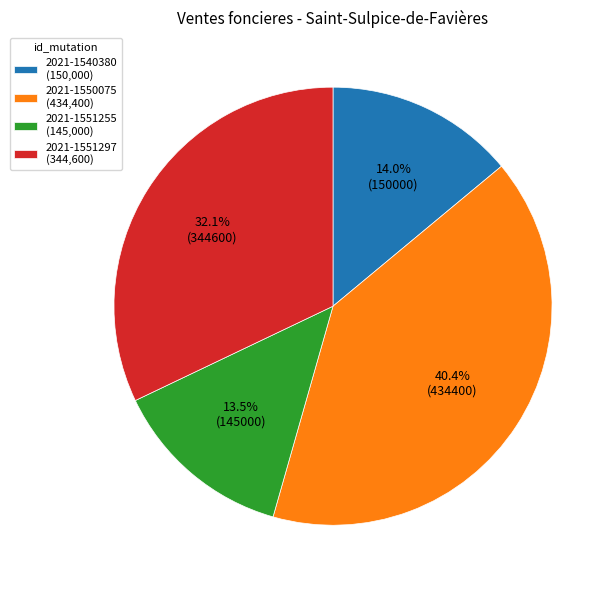

Does 2021-1551297 account for over 50% of the chart?

No